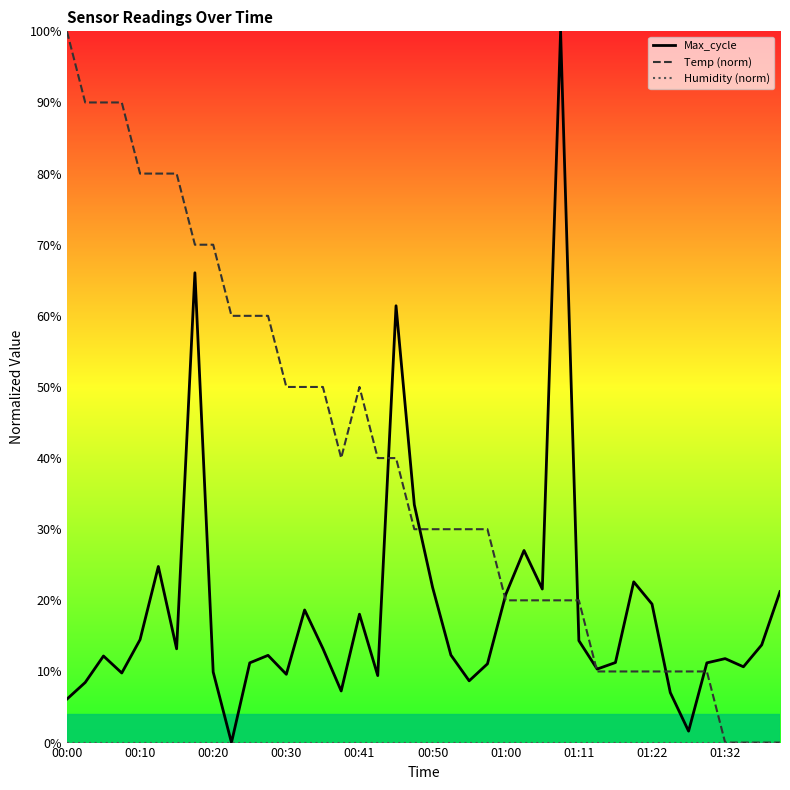

Is this an area chart (filled region under the line)?

No